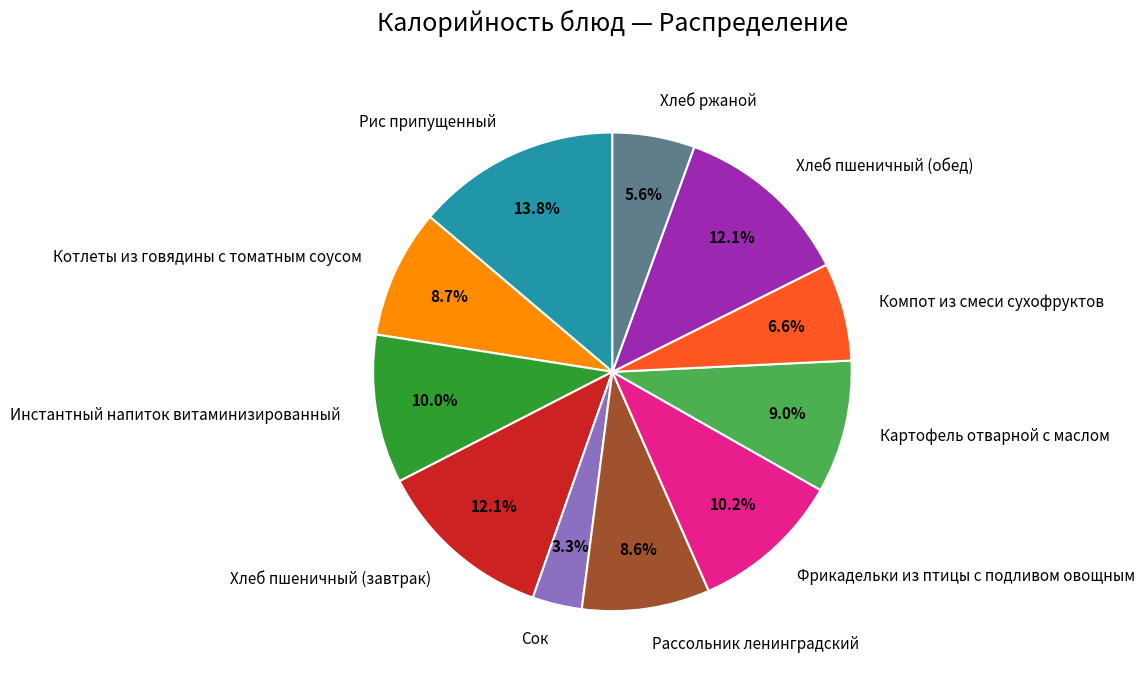

To the nearest percent, what is the difference between the Рис припущенный and Фрикадельки из птицы с подливом овощным slice percentages?

4%